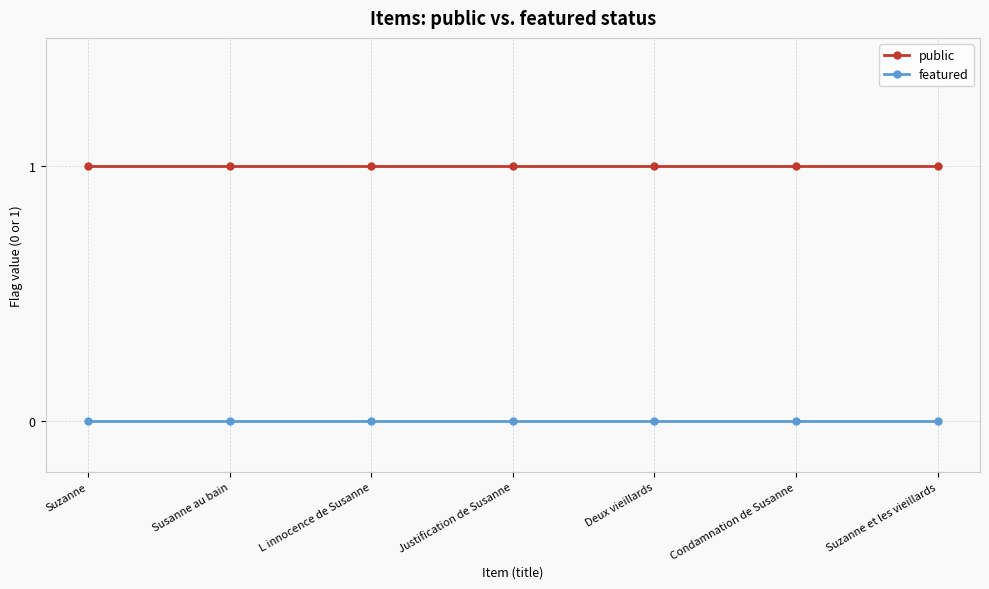

Reading left to right, transcribe all the data shown in this chart.

public: Suzanne=1	Susanne au bain=1	L innocence de Susanne=1	Justification de Susanne=1	Deux vieillards=1	Condamnation de Susanne=1	Suzanne et les vieillards=1
featured: Suzanne=0	Susanne au bain=0	L innocence de Susanne=0	Justification de Susanne=0	Deux vieillards=0	Condamnation de Susanne=0	Suzanne et les vieillards=0